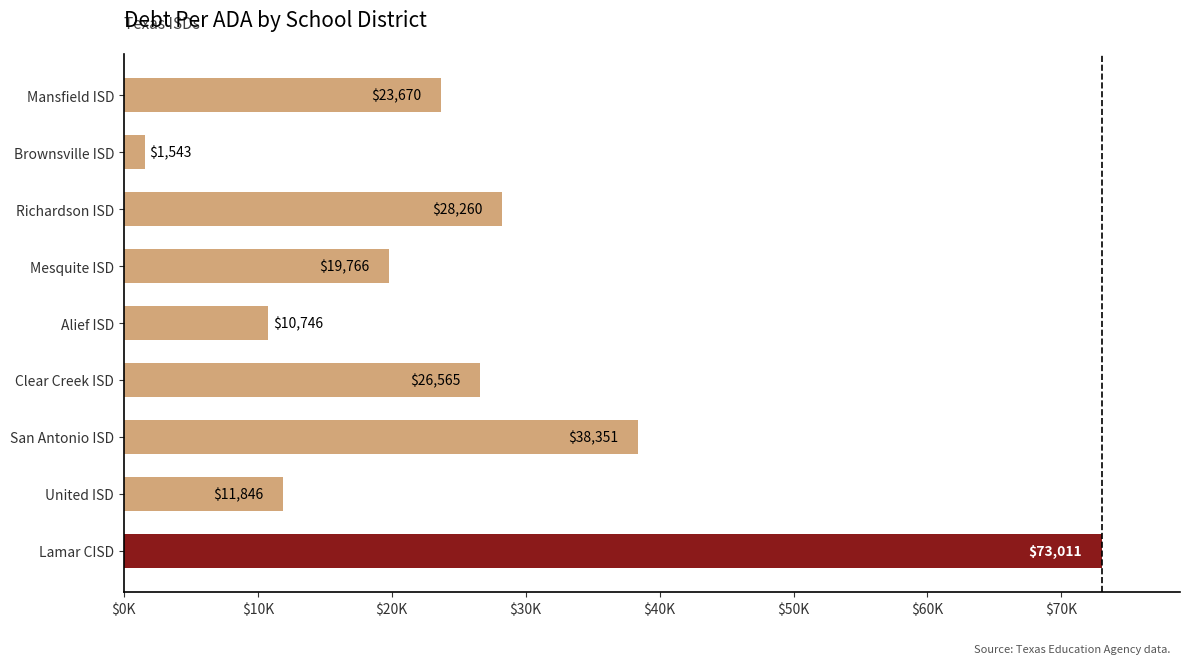

Does the chart contain any negative values?

No